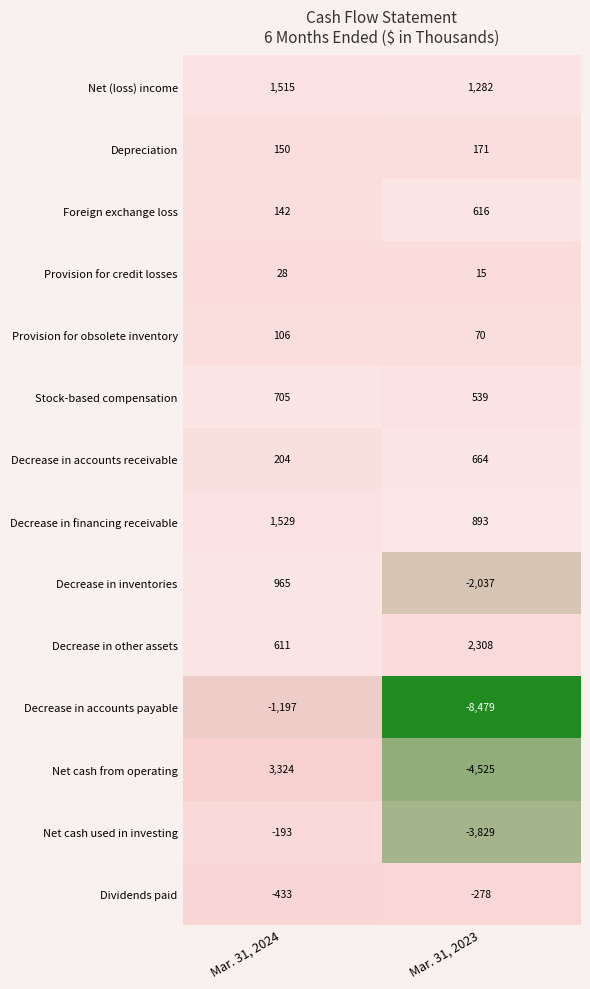

Rank the series at Mar. 31, 2024 from highest to lowest value.

Net cash from operating, Decrease in financing receivable, Net (loss) income, Decrease in inventories, Stock-based compensation, Decrease in other assets, Decrease in accounts receivable, Depreciation, Foreign exchange loss, Provision for obsolete inventory, Provision for credit losses, Net cash used in investing, Dividends paid, Decrease in accounts payable